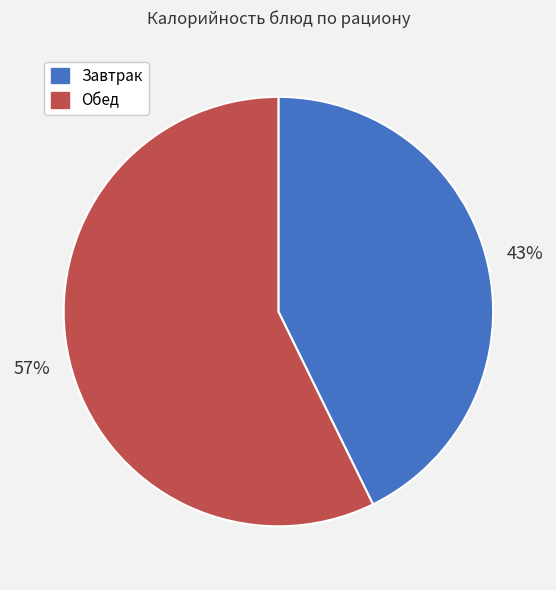

Is there a majority slice in this chart?

Yes